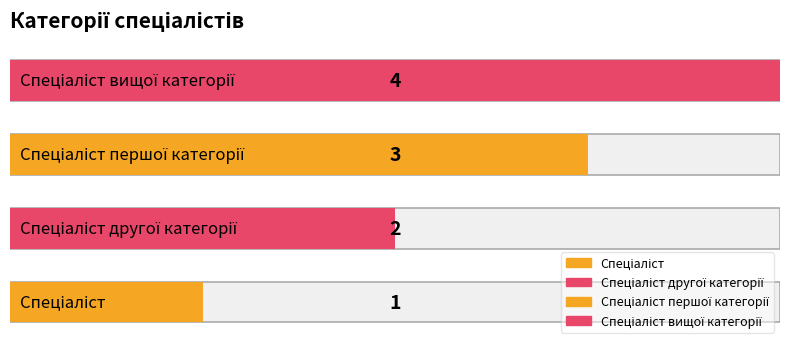

What is the sum of all values?

10